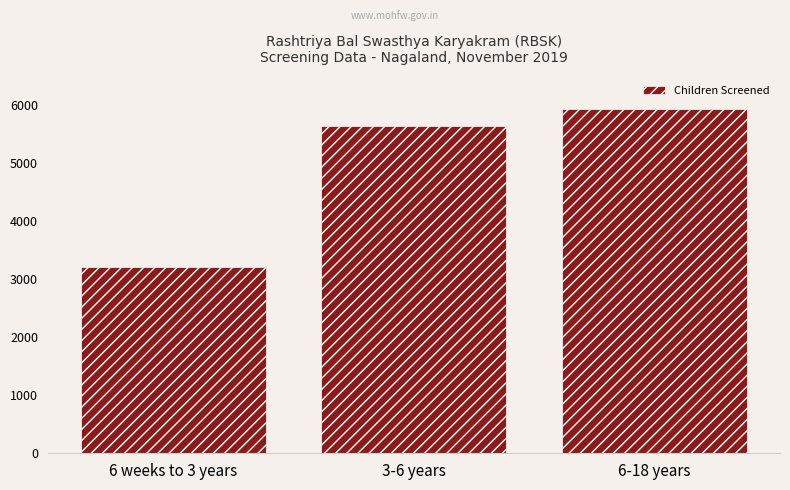

List the labels in order of value, largest first.

6-18 years, 3-6 years, 6 weeks to 3 years